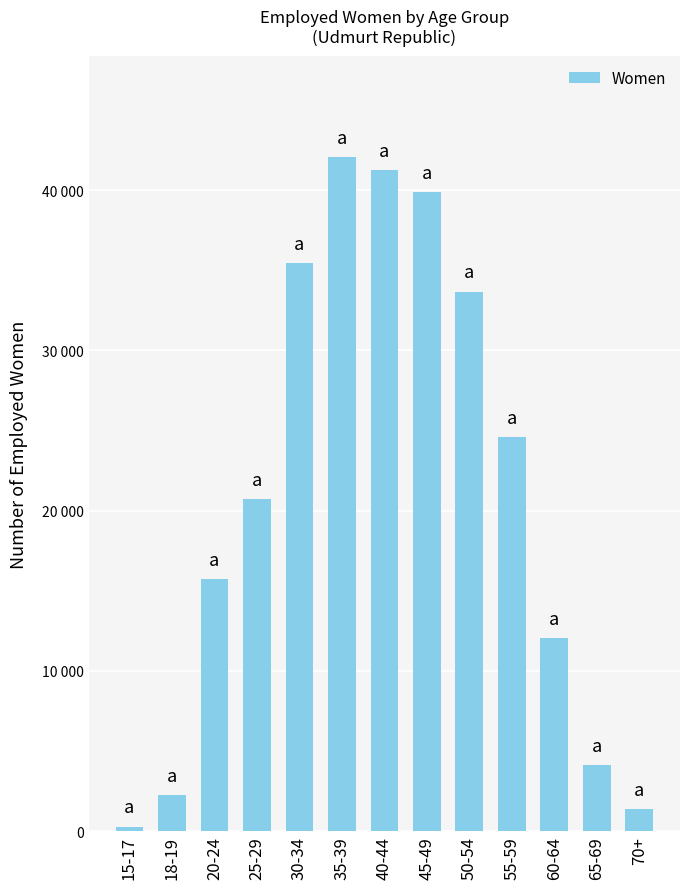

Is it true that the value at 18-19 is 3407?

False